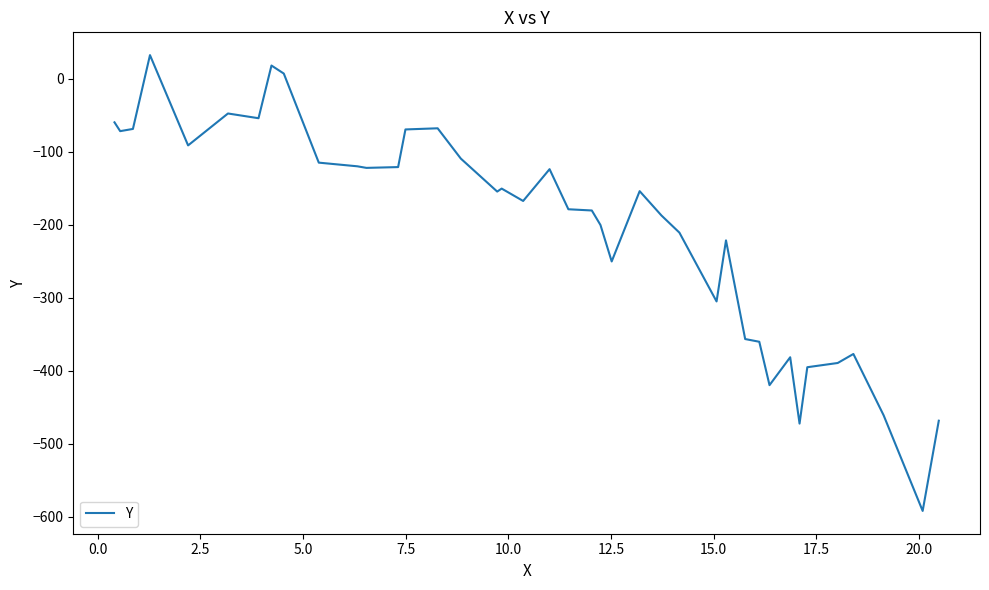

What is the smallest value displayed?

-592.0